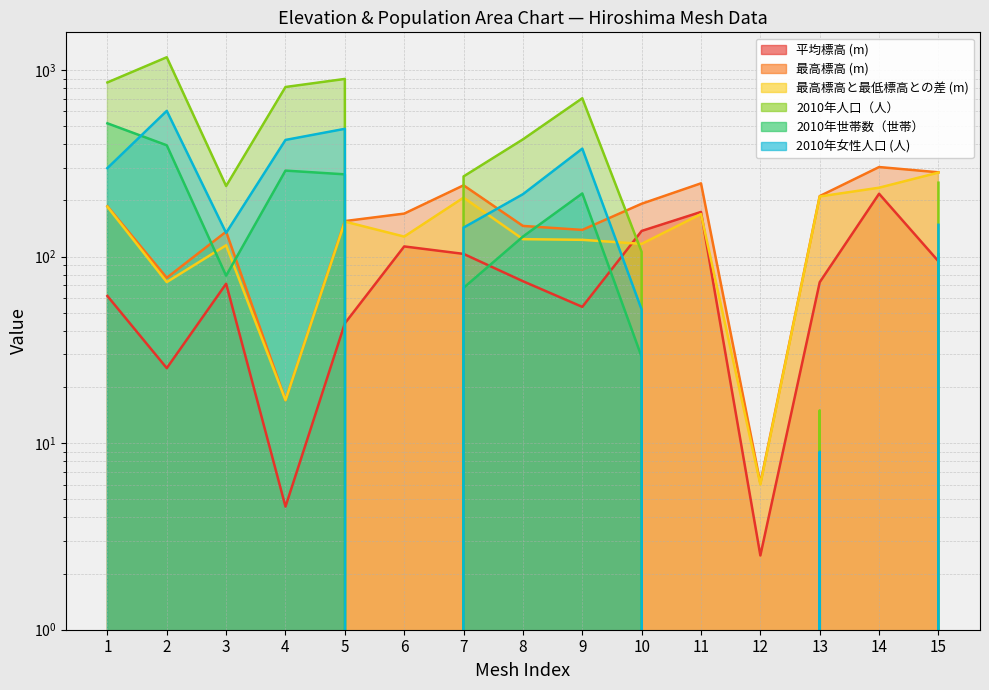

What is the value of the 2010年人口（人） point at the 10th from the left?

106.0